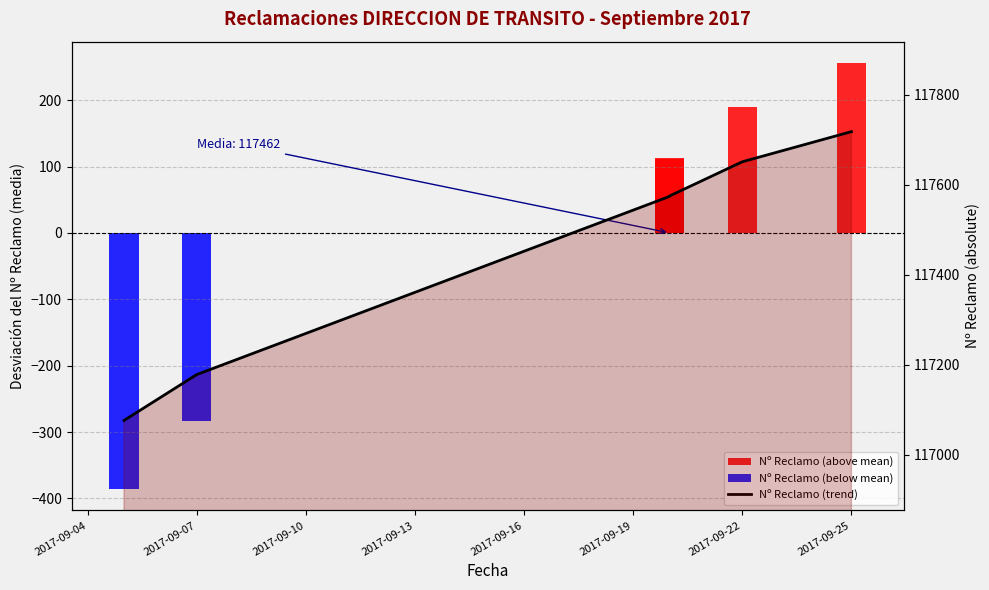

What is the minimum value for Nº Reclamo (below mean)?

-386